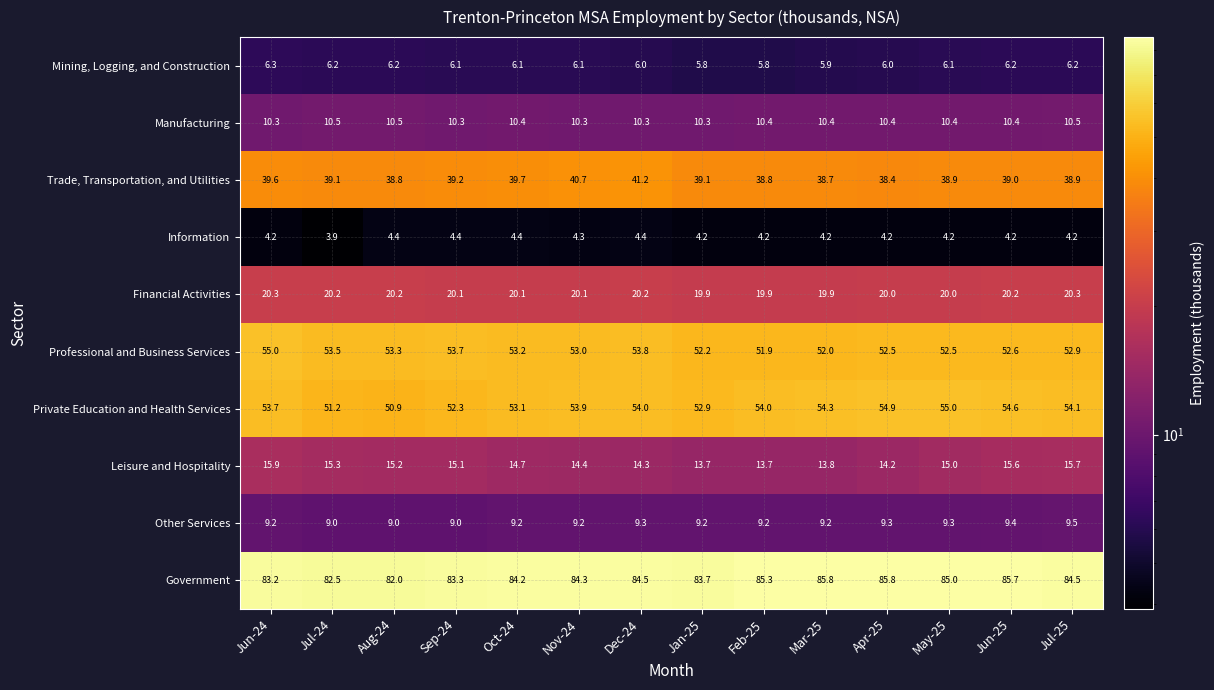

What is the difference between the Leisure and Hospitality values at Jun-24 and Mar-25?

2.1